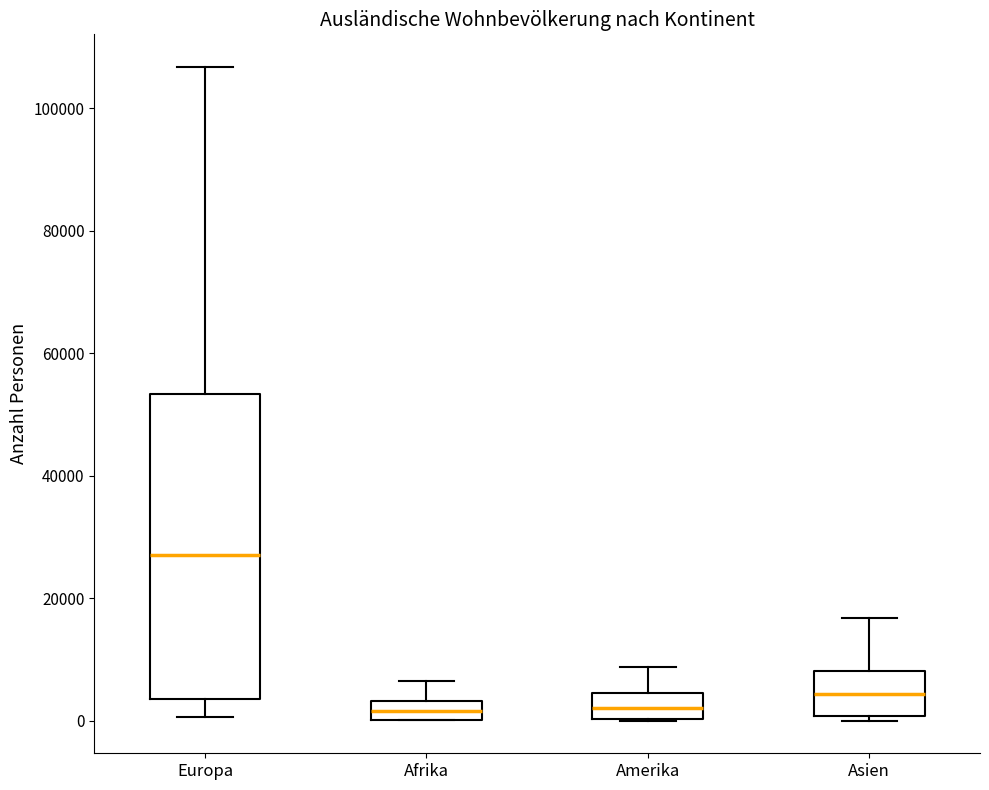

Reading left to right, read every box against the y-axis: the position of its median line, the range the box covers, and the ends of its whiskers. The values are not printed on the chart, so give them approximately, as read against the axis.

Europa: median 28000, box 4000 to 54000, whiskers 0 to 106000
Afrika: median 2000, box 0 to 4000, whiskers 0 to 6000
Amerika: median 2000, box 0 to 4000, whiskers 0 to 8000
Asien: median 4000, box 0 to 8000, whiskers 0 (just below the box's lower edge) to 16000